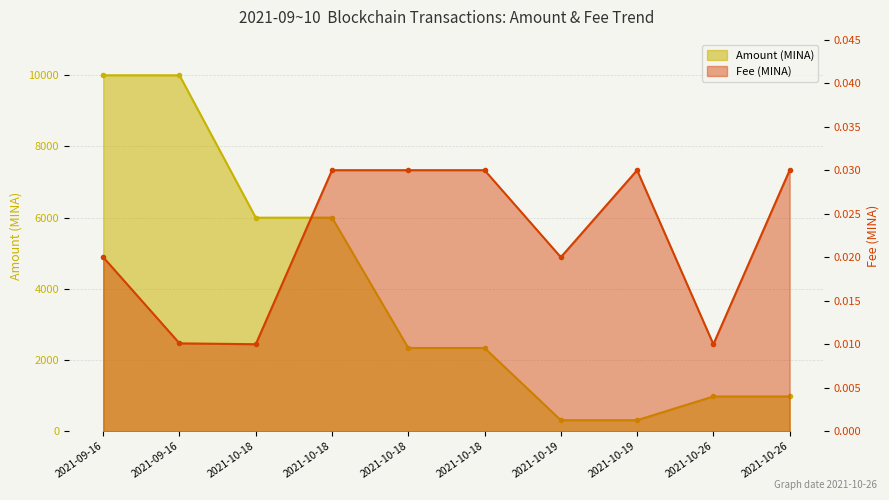

At how many categories does at least one series exceed 4235?

4